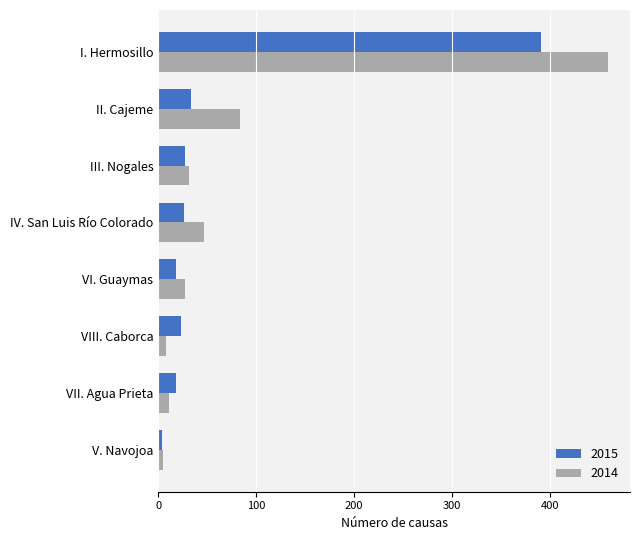

Which category has the highest value in the 2015 series?

I. Hermosillo